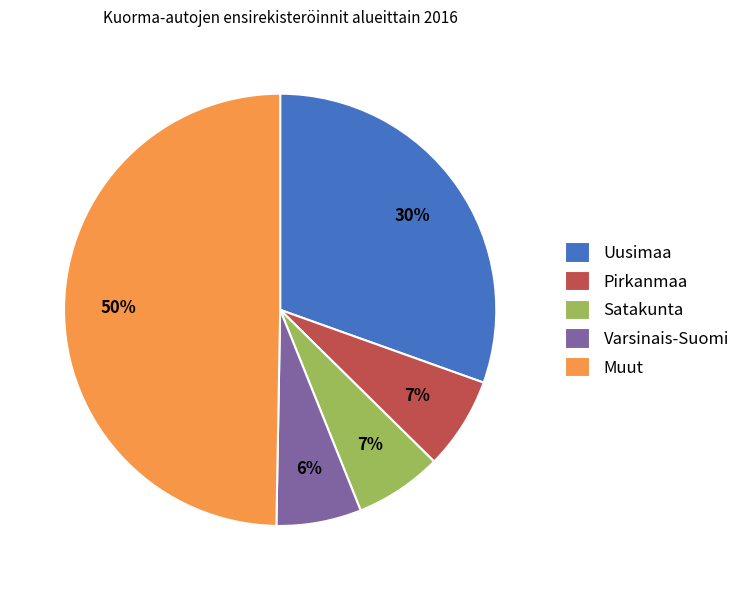

Which has a higher value, Uusimaa or Satakunta?

Uusimaa